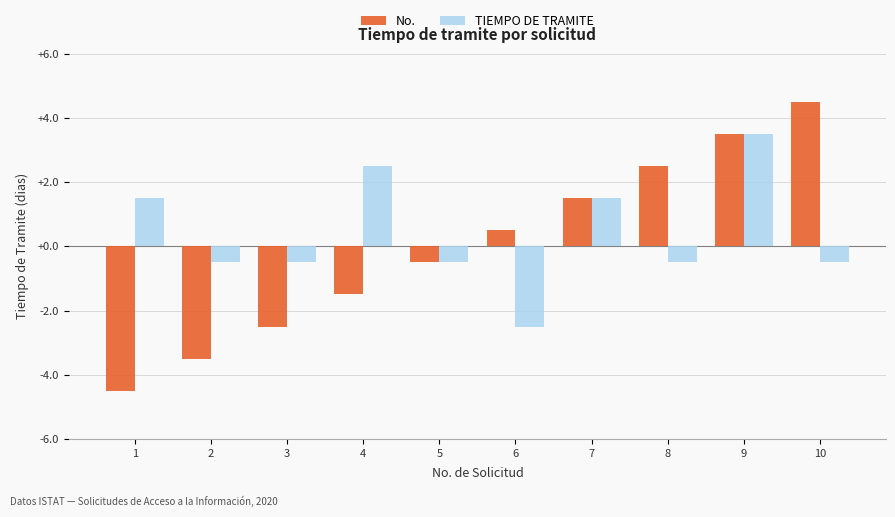

Does the chart contain stacked bars?

No